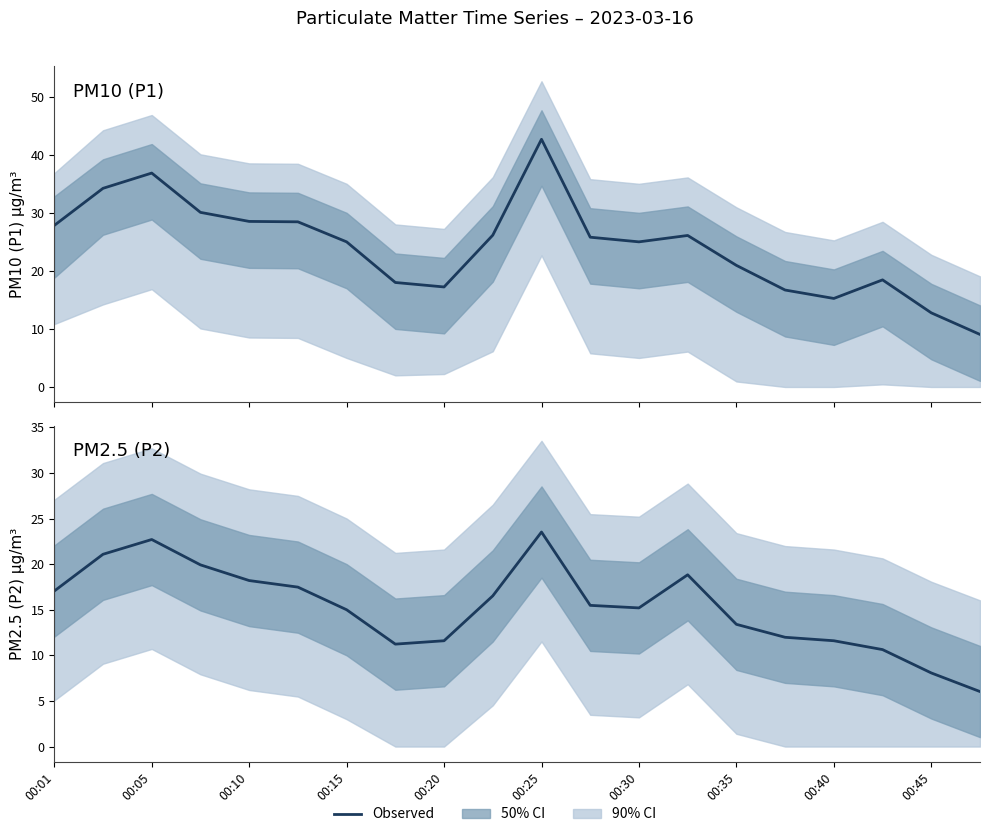

Which series has the largest total across all categories?

P1